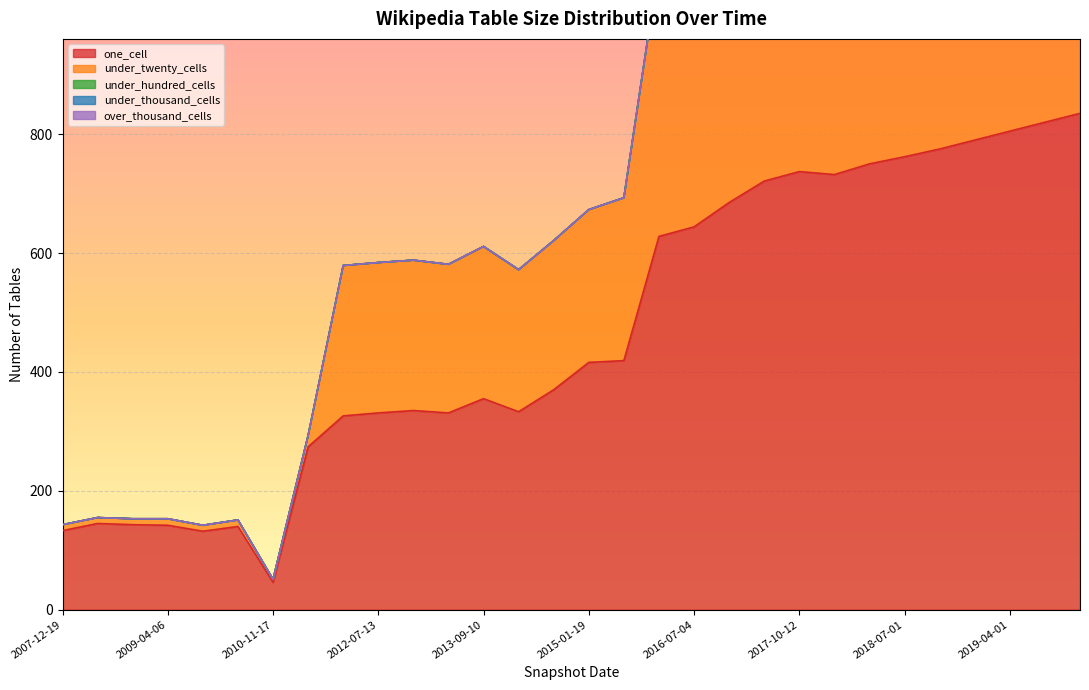

The under_thousand_cells series shows 0 at 2019-04-01. True or false?

True